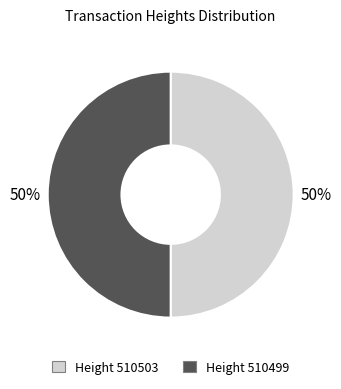

To the nearest percent, what is the average slice percentage?

50%